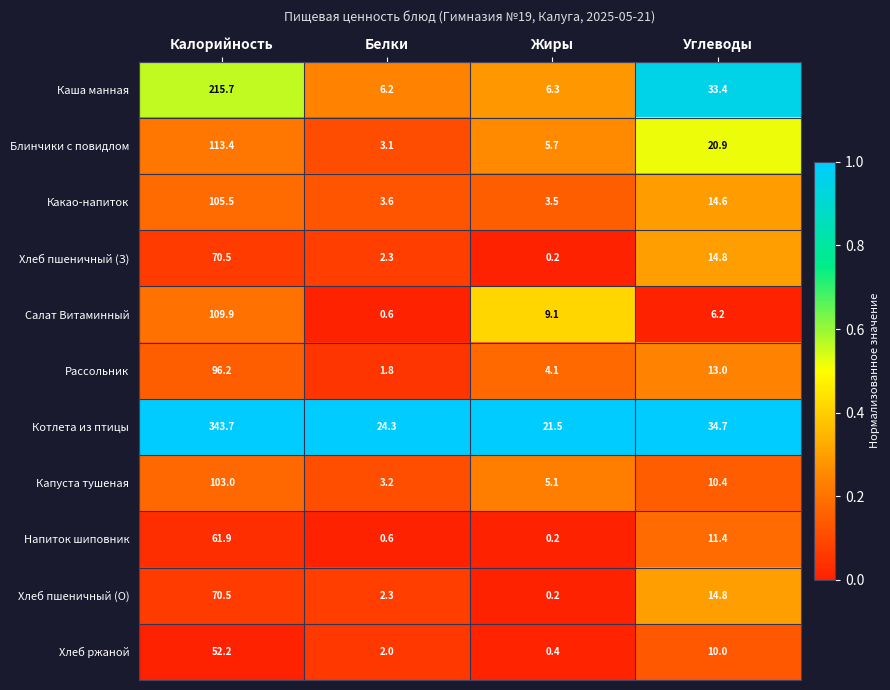

Is it true that Напиток шиповник equals 20.2 at Углеводы?

False